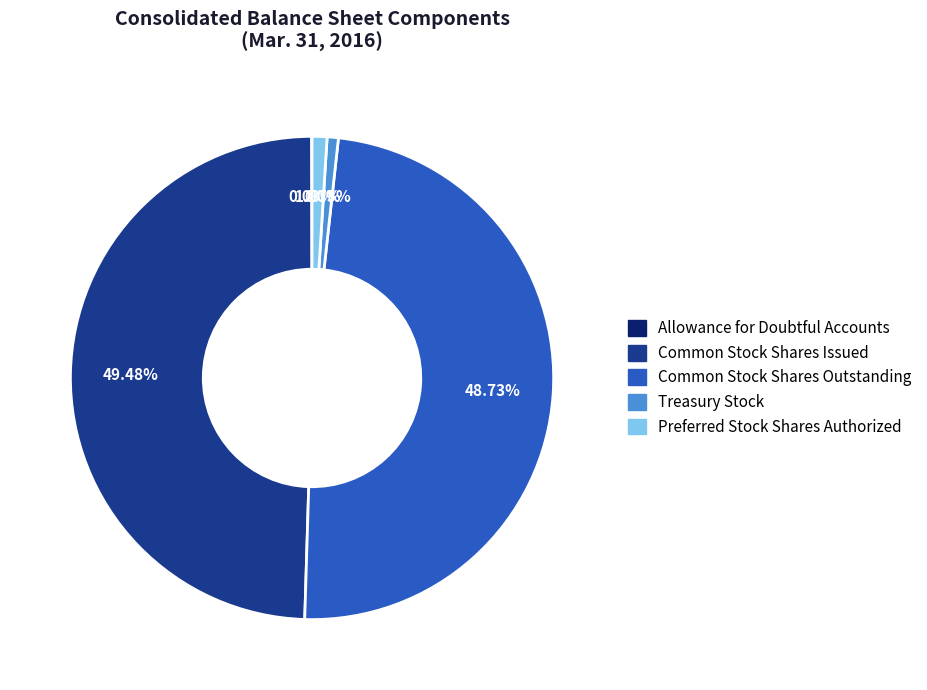

Is there a majority slice in this chart?

No